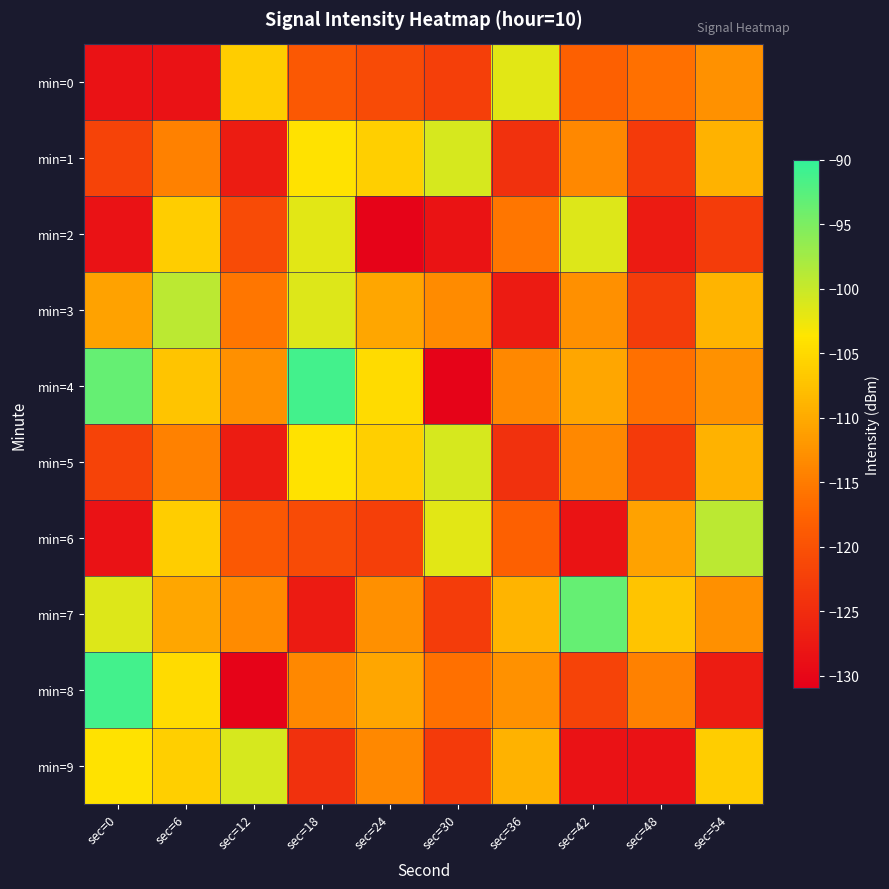

How many categories are shown in the chart?

10